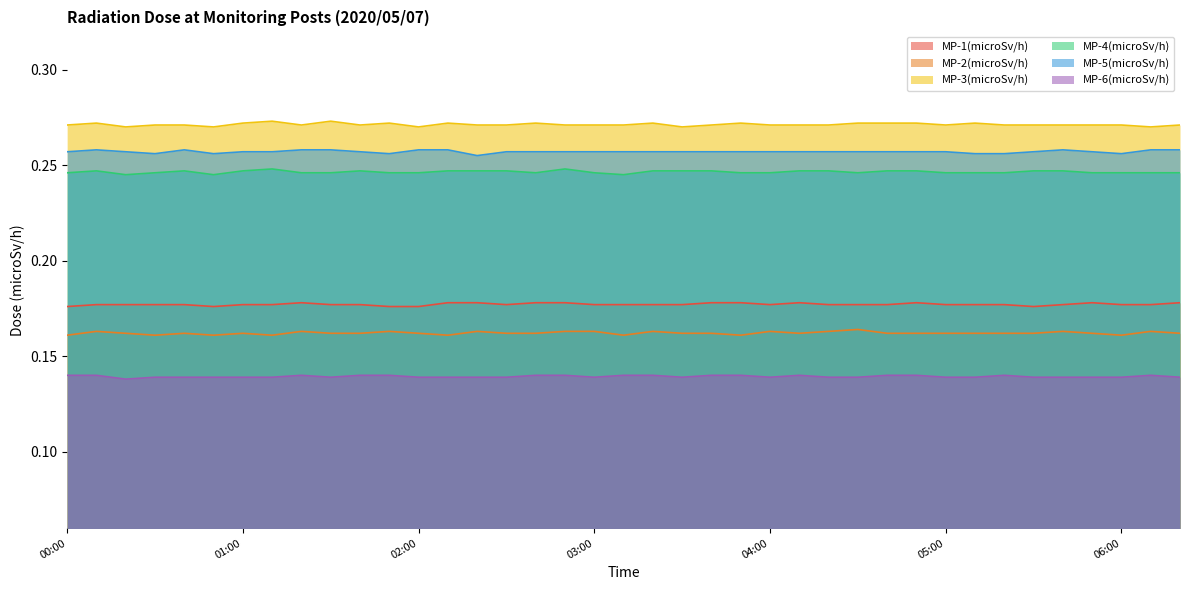

Reading left to right, list all the values displayed in this chart.

MP-1(microSv/h): 0.2	0.2	0.2	0.2	0.2	0.2	0.2	0.2	0.2	0.2	0.2	0.2	0.2	0.2	0.2	0.2	0.2	0.2	0.2	0.2	0.2	0.2	0.2	0.2	0.2	0.2	0.2	0.2	0.2	0.2	0.2	0.2	0.2	0.2	0.2	0.2	0.2	0.2	0.2
MP-2(microSv/h): 0.2	0.2	0.2	0.2	0.2	0.2	0.2	0.2	0.2	0.2	0.2	0.2	0.2	0.2	0.2	0.2	0.2	0.2	0.2	0.2	0.2	0.2	0.2	0.2	0.2	0.2	0.2	0.2	0.2	0.2	0.2	0.2	0.2	0.2	0.2	0.2	0.2	0.2	0.2
MP-3(microSv/h): 0.3	0.3	0.3	0.3	0.3	0.3	0.3	0.3	0.3	0.3	0.3	0.3	0.3	0.3	0.3	0.3	0.3	0.3	0.3	0.3	0.3	0.3	0.3	0.3	0.3	0.3	0.3	0.3	0.3	0.3	0.3	0.3	0.3	0.3	0.3	0.3	0.3	0.3	0.3
MP-4(microSv/h): 0.2	0.2	0.2	0.2	0.2	0.2	0.2	0.2	0.2	0.2	0.2	0.2	0.2	0.2	0.2	0.2	0.2	0.2	0.2	0.2	0.2	0.2	0.2	0.2	0.2	0.2	0.2	0.2	0.2	0.2	0.2	0.2	0.2	0.2	0.2	0.2	0.2	0.2	0.2
MP-5(microSv/h): 0.3	0.3	0.3	0.3	0.3	0.3	0.3	0.3	0.3	0.3	0.3	0.3	0.3	0.3	0.3	0.3	0.3	0.3	0.3	0.3	0.3	0.3	0.3	0.3	0.3	0.3	0.3	0.3	0.3	0.3	0.3	0.3	0.3	0.3	0.3	0.3	0.3	0.3	0.3
MP-6(microSv/h): 0.1	0.1	0.1	0.1	0.1	0.1	0.1	0.1	0.1	0.1	0.1	0.1	0.1	0.1	0.1	0.1	0.1	0.1	0.1	0.1	0.1	0.1	0.1	0.1	0.1	0.1	0.1	0.1	0.1	0.1	0.1	0.1	0.1	0.1	0.1	0.1	0.1	0.1	0.1